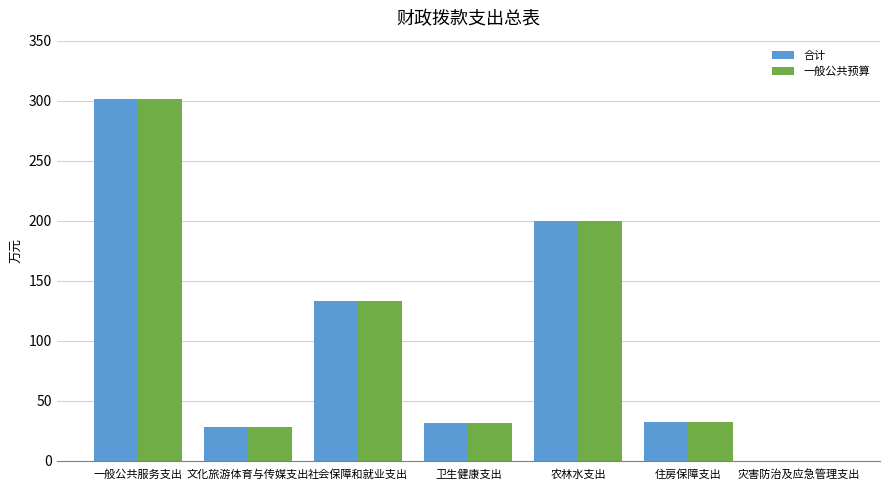

What is the sum of the 合计 values at 灾害防治及应急管理支出 and 一般公共服务支出?

301.3